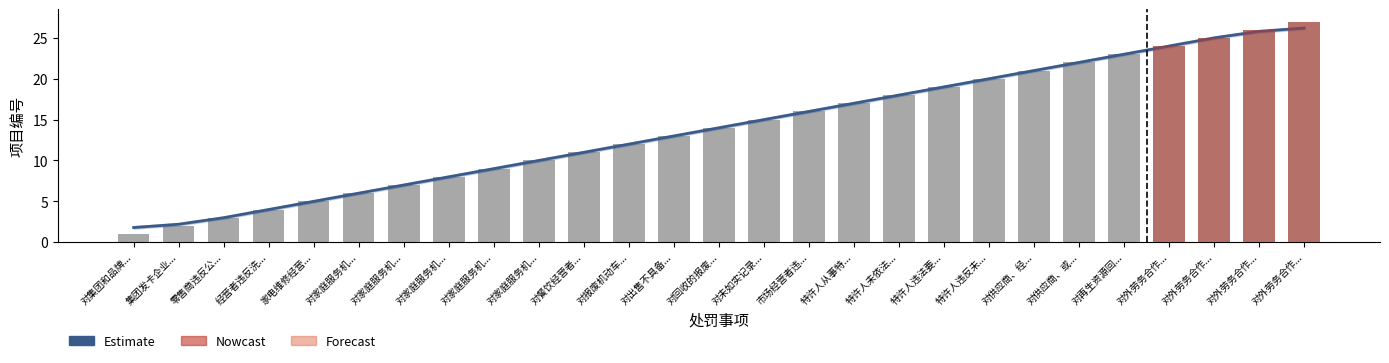

What is the sum of the 处罚事项 values at 对餐饮经营者... and 对外劳务合作...?

38.0